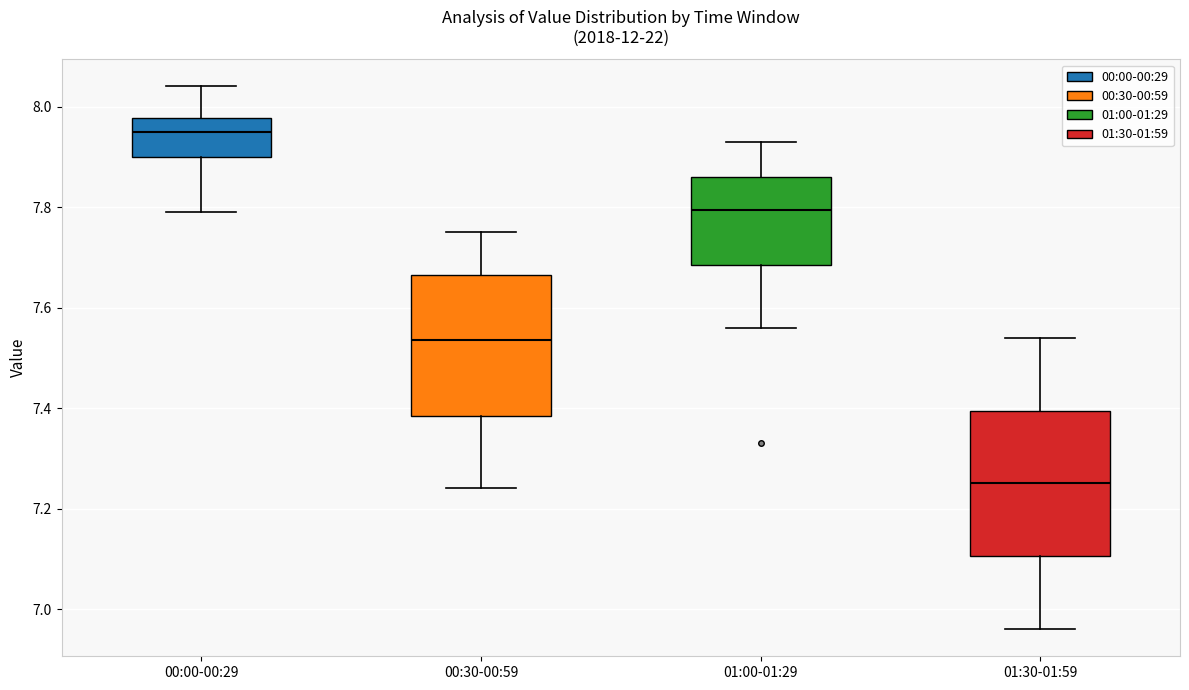

Reading left to right, transcribe this box plot: for each box, give where its median line is, the range the box spans, and where its two whiskers end, as read against the y-axis. The values are not printed on the chart, so give them approximately, as read against the axis.

00:00-00:29: median 7.96, box 7.90 to 7.98, whiskers 7.80 to 8.04
00:30-00:59: median 7.54, box 7.38 to 7.66, whiskers 7.24 to 7.76
01:00-01:29: median 7.80, box 7.68 to 7.86, whiskers 7.56 to 7.94
01:30-01:59: median 7.26, box 7.10 to 7.40, whiskers 6.96 to 7.54